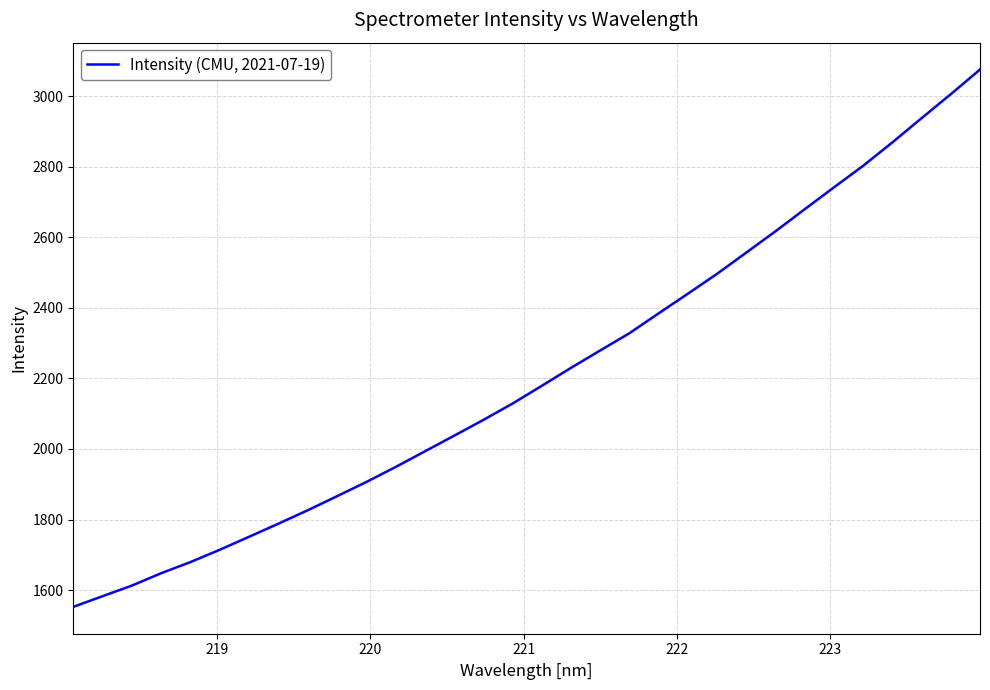

What is the difference between the maximum and minimum values?

1523.1